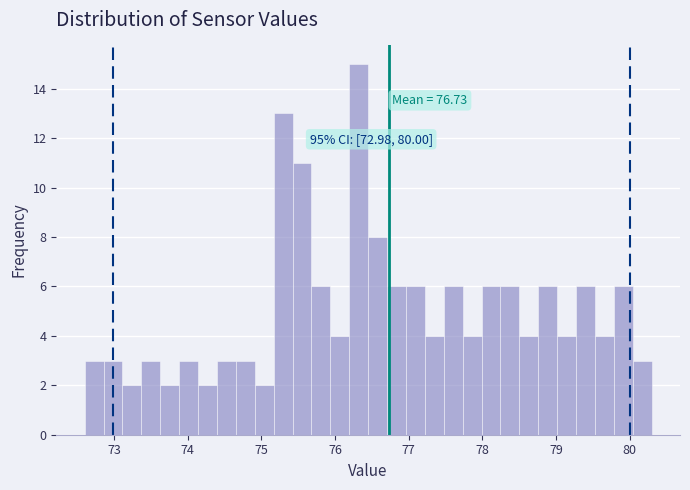

Around what value on the x-axis is the tallest bar? Give the approximate position of its centre, as read against the axis.

76.3